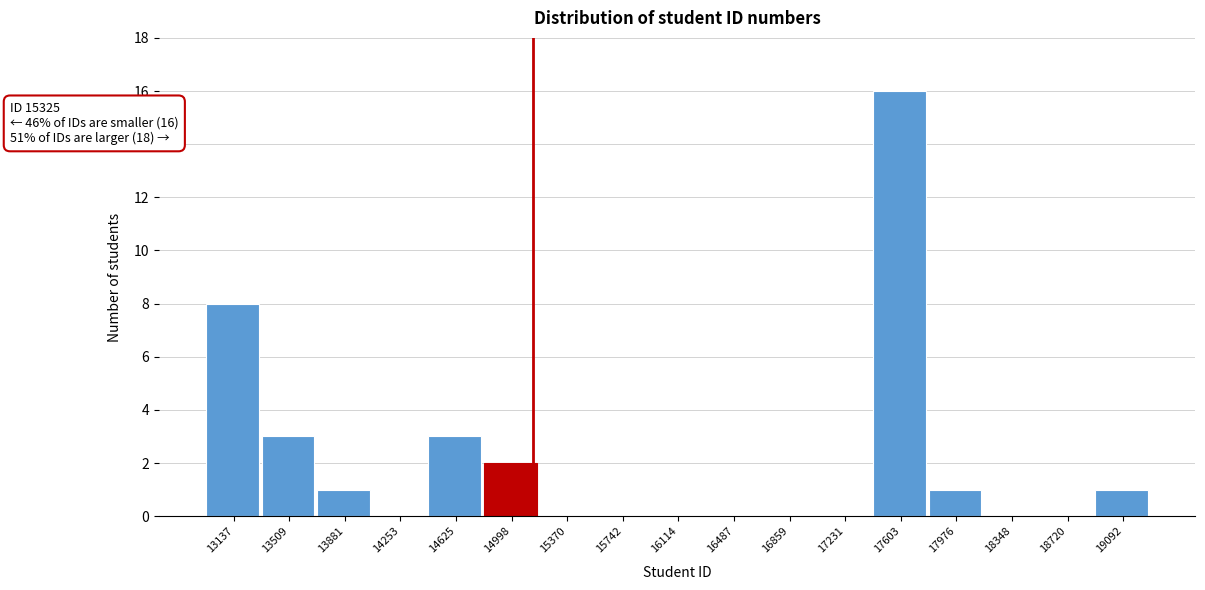

Reading left to right, extract all data points from this chart.

13137=8	13509=3	13881=1	14253=0	14625=3	14998=2	15370=0	15742=0	16114=0	16487=0	16859=0	17231=0	17603=16	17976=1	18348=0	18720=0	19092=1